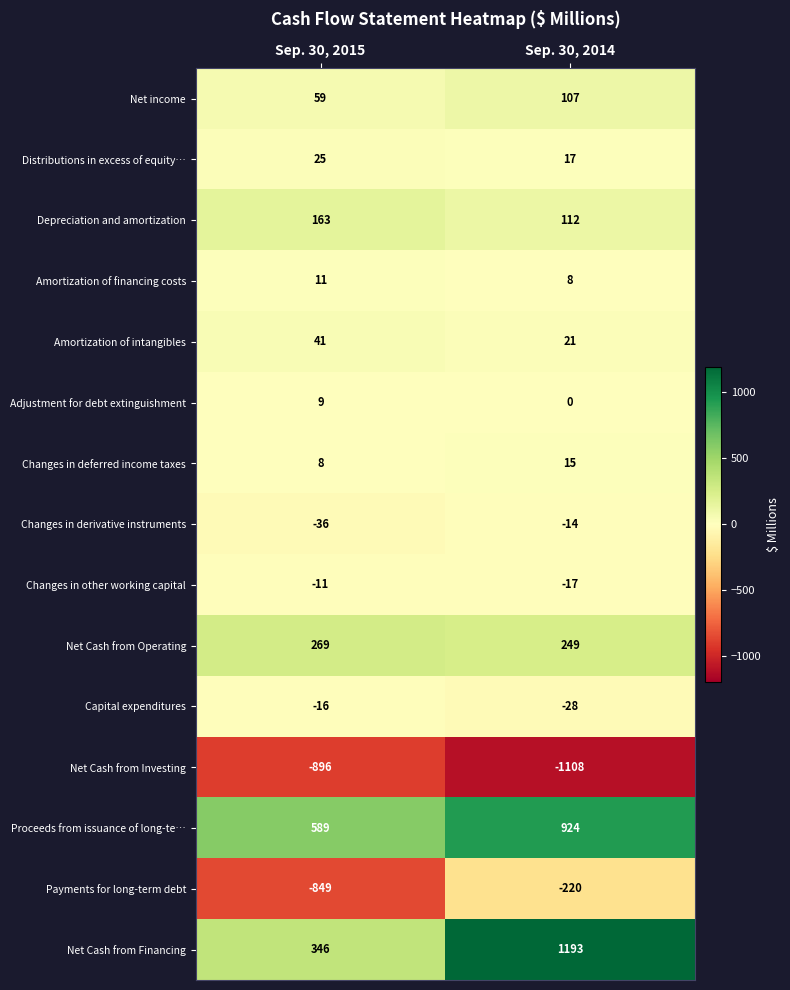

Which series has the widest spread of values?

Net Cash from Financing